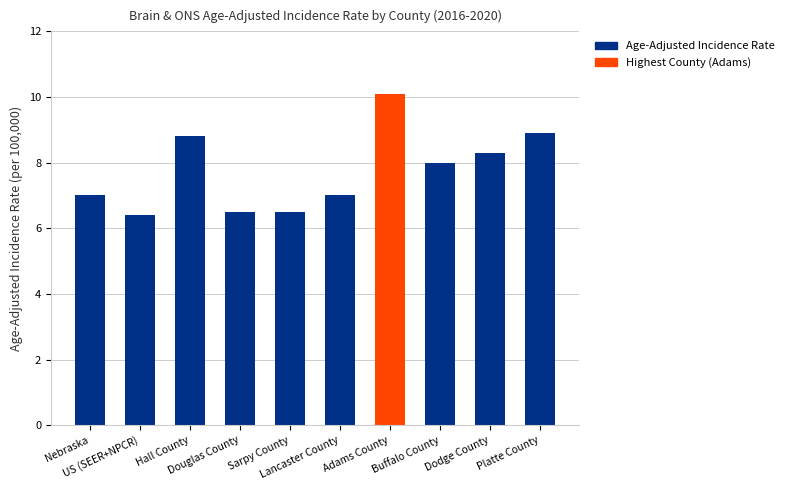

What is the ratio of the value at Lancaster County to the value at Buffalo County?

0.9